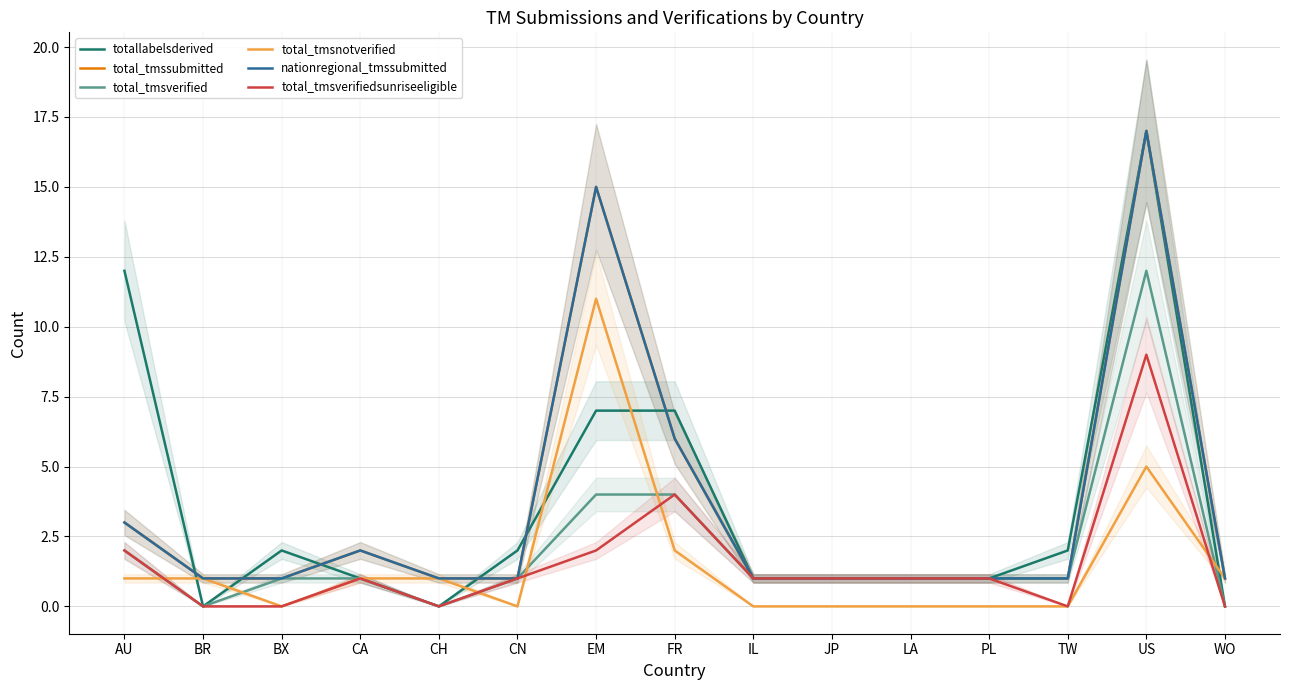

Does the chart have visible grid lines?

Yes